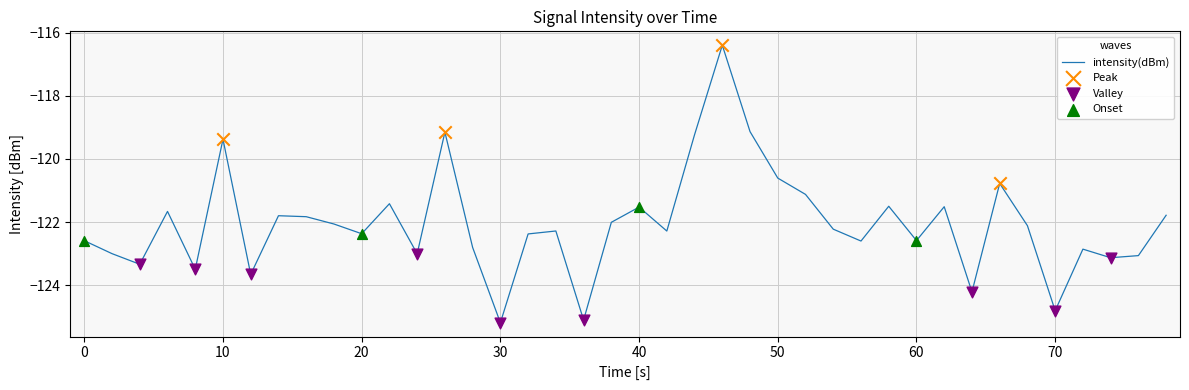

What is the maximum value shown in the chart?

-116.4